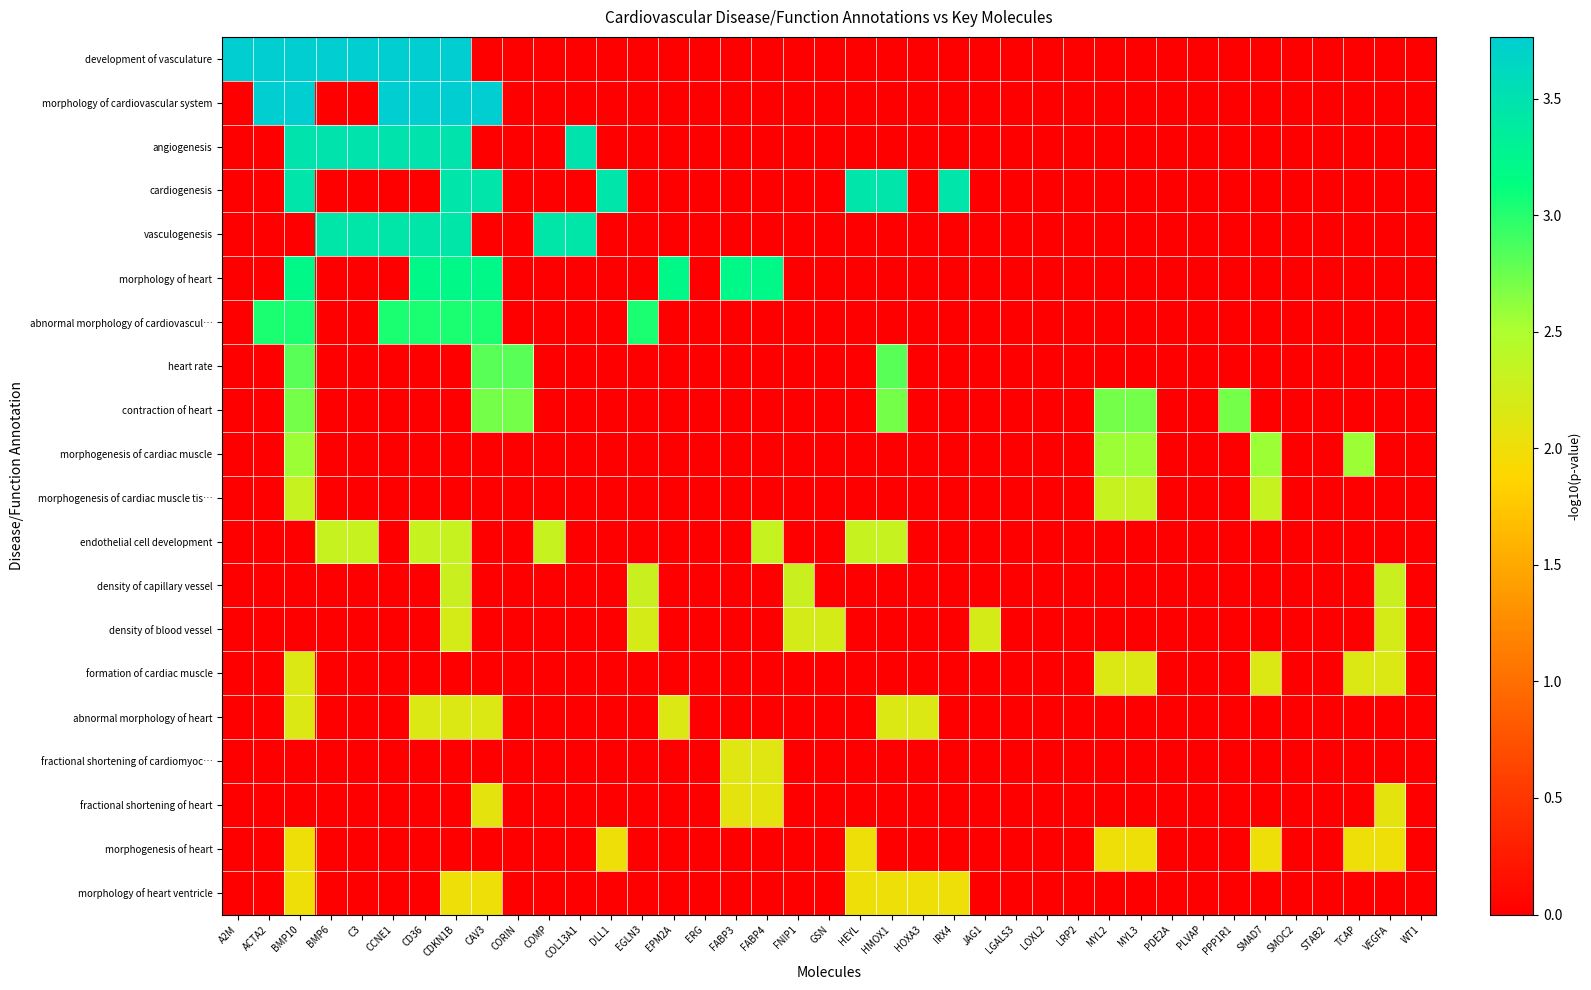

Which has a higher value, LOXL2 or HMOX1?

LOXL2